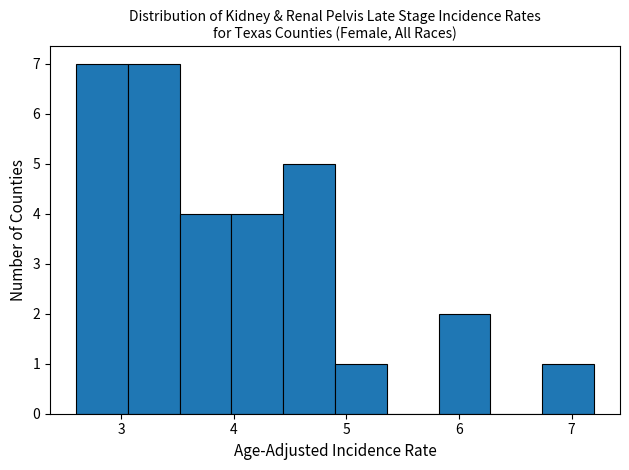

Reading left to right, list every bar in this chart as the range it spans on the x-axis followed by its height. Neither the bar edges nor the heights are printed on the chart, so give them approximately, as read against the axes.

2.60 to 3.06: 7
3.06 to 3.52: 7
3.52 to 3.98: 4
3.98 to 4.44: 4
4.44 to 4.90: 5
4.90 to 5.36: 1
5.36 to 5.82: 0
5.82 to 6.28: 2
6.28 to 6.74: 0
6.74 to 7.20: 1